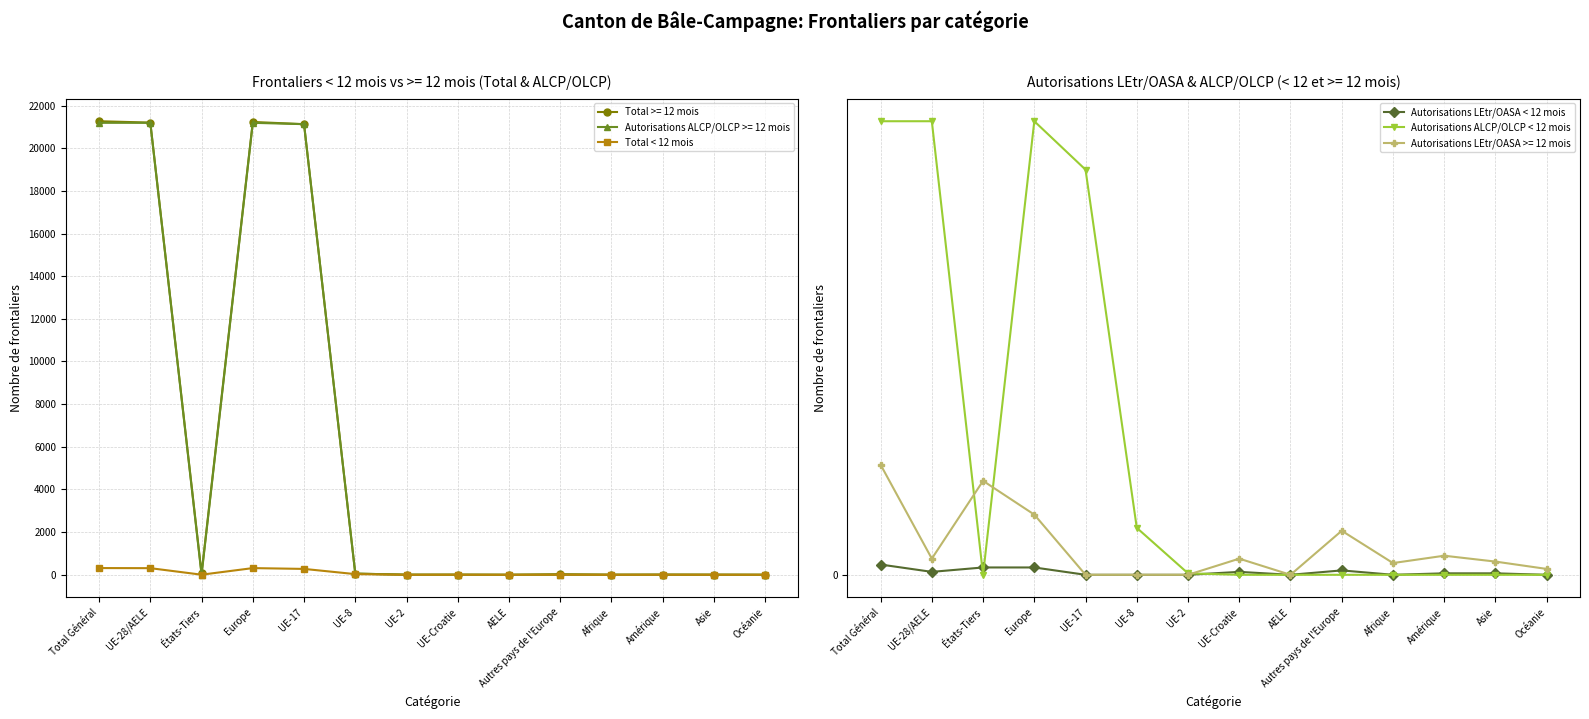

What is the label of the 7th point from the right?

UE-Croatie